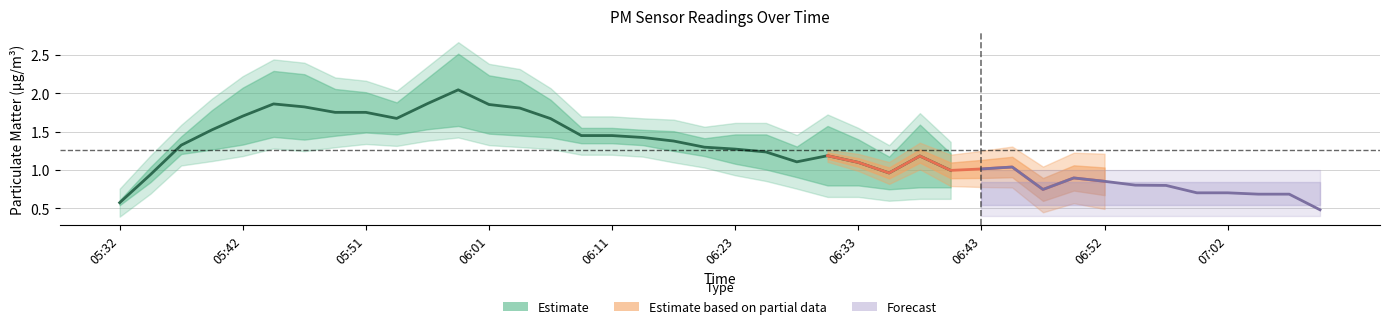

Between 06:30 and 06:33, which is larger?

06:33